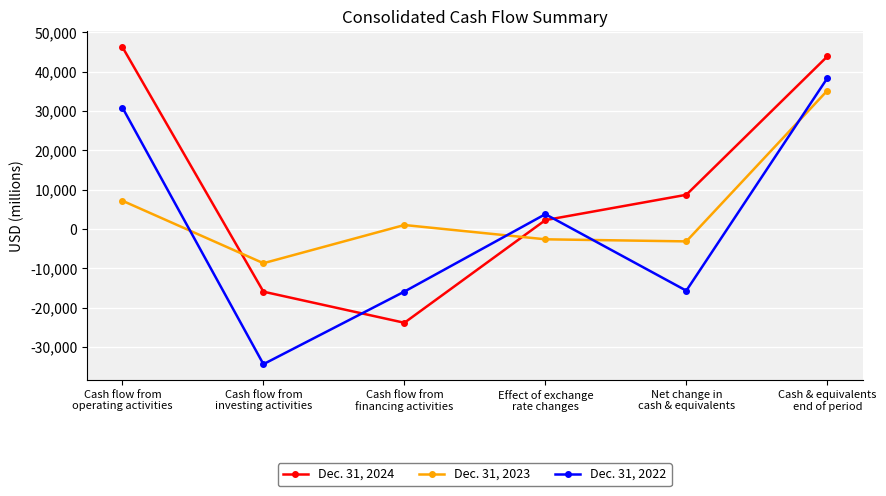

What is the difference between the maximum and minimum values in the Dec. 31, 2024 series?

70126